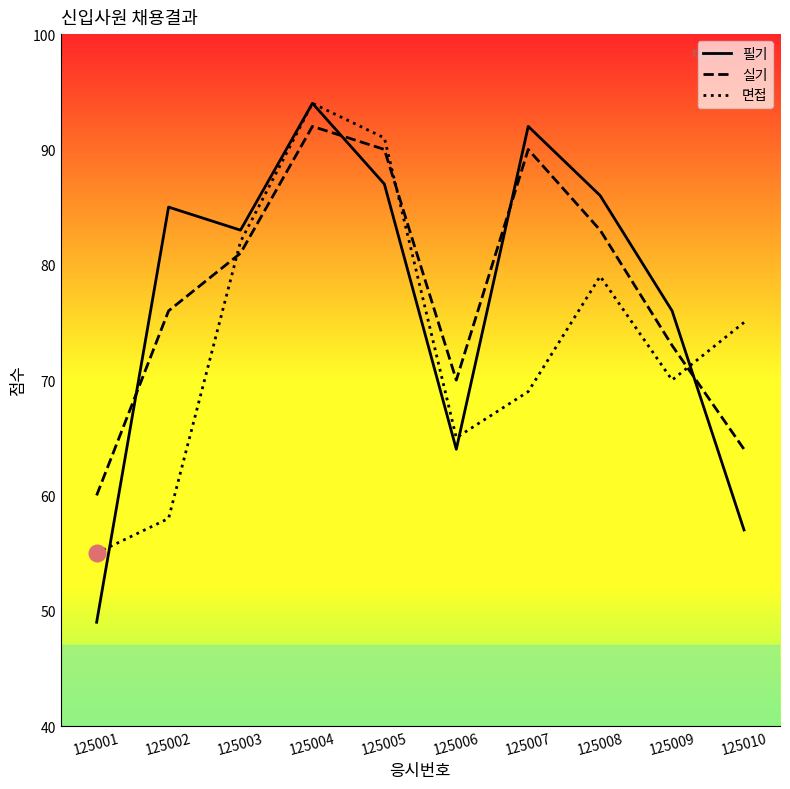

Which series has the largest range (max minus min)?

필기